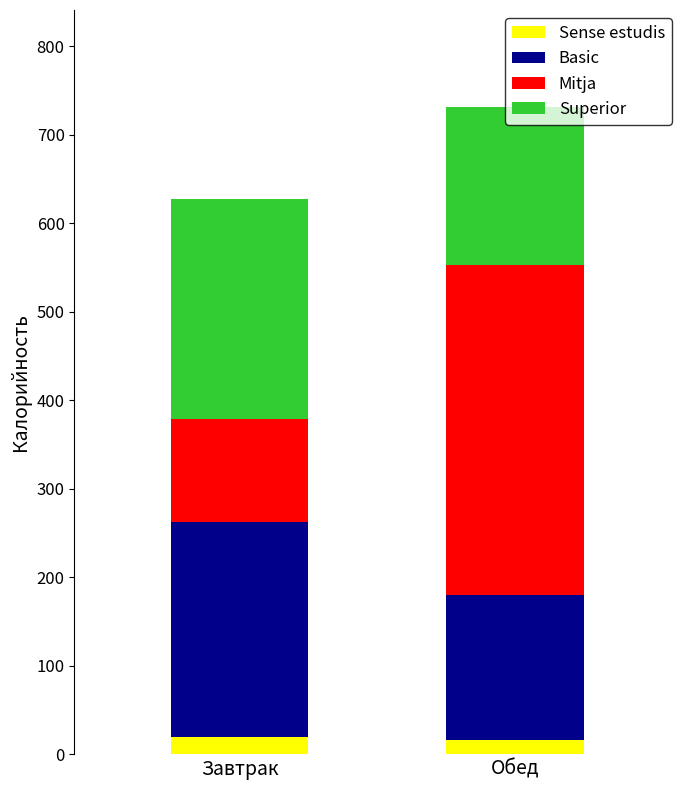

What is the sum of the Sense estudis values at Обед and Завтрак?

35.6